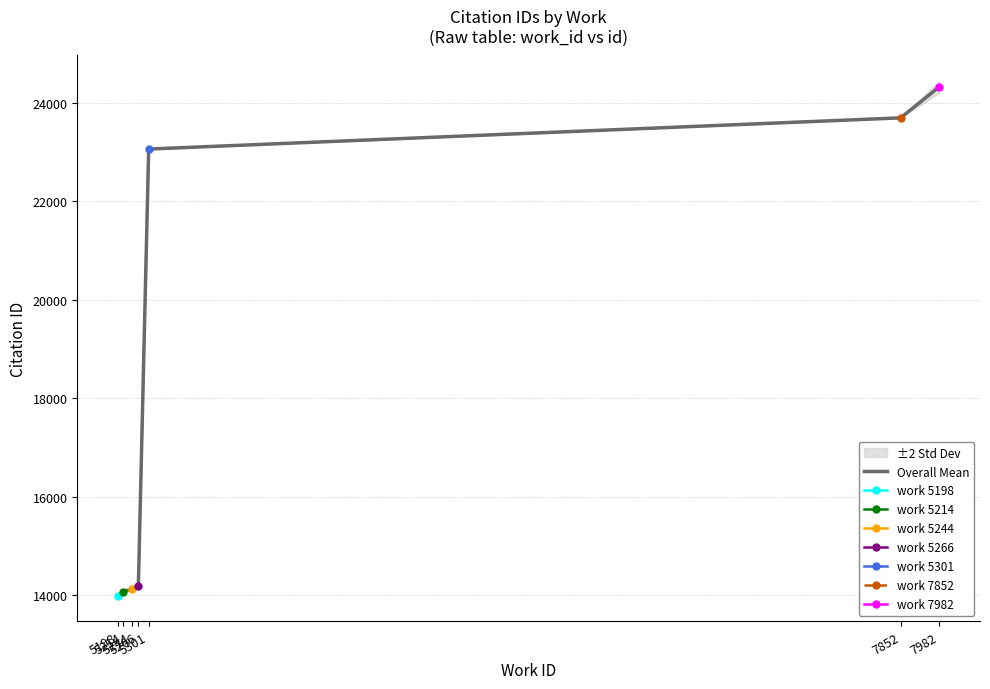

What is the lowest value of the Overall Mean series?

13986